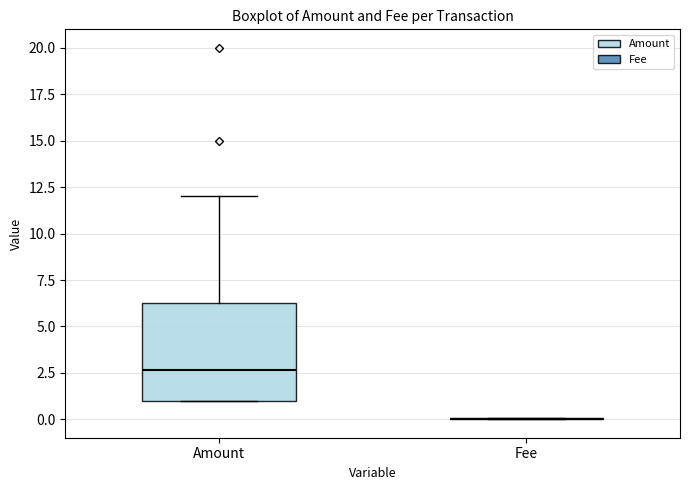

Reading left to right, read every box against the y-axis: the position of its median line, the range the box covers, and the ends of its whiskers. The values are not printed on the chart, so give them approximately, as read against the axis.

Amount: median 2.5, box 1.0 to 6.5, whiskers 1.0 to 12.0
Fee: box collapsed to a line at 0.0, whiskers 0.0 to 0.0